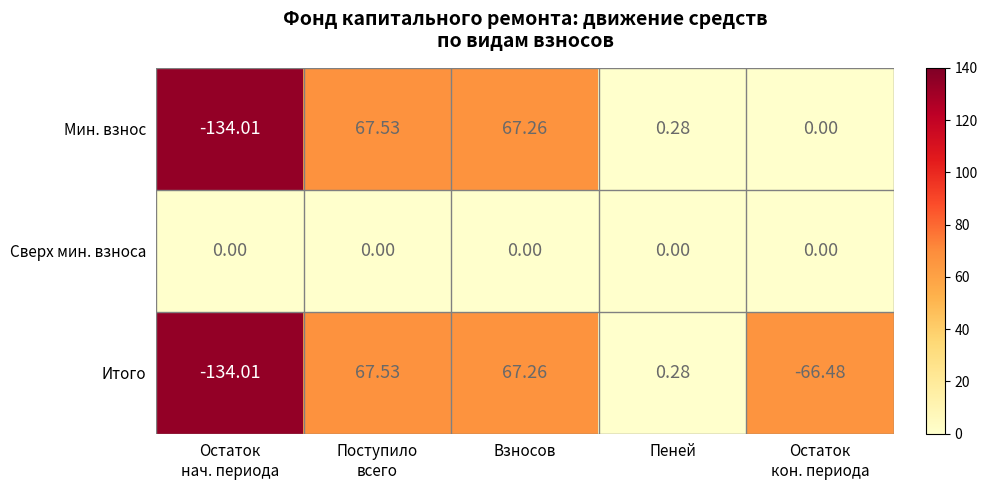

Which category has the highest value across all series?

Поступило
всего